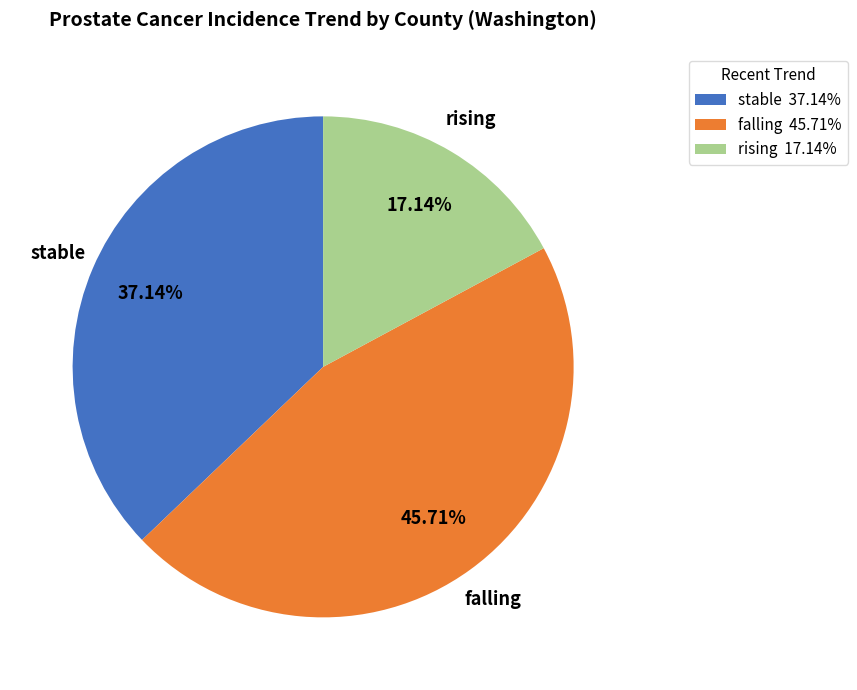

To the nearest percent, what percentage of the pie is falling?

46%